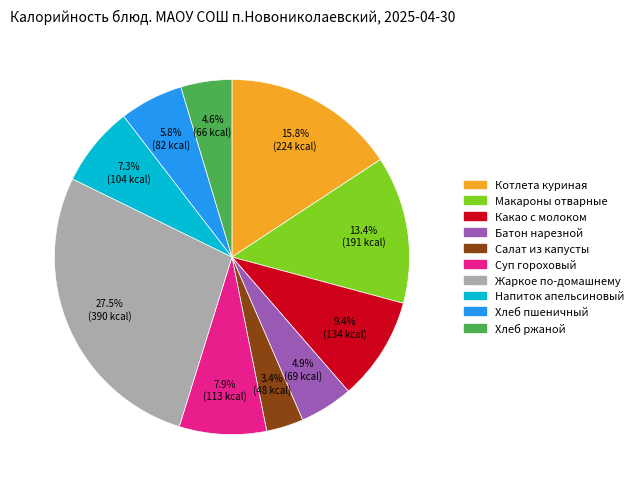

Is there any slice that represents more than half of the pie?

No